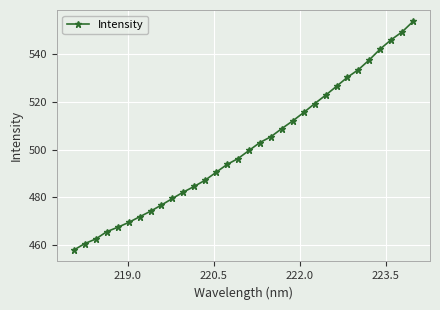

What is the difference between the second highest and second lowest values?

88.5